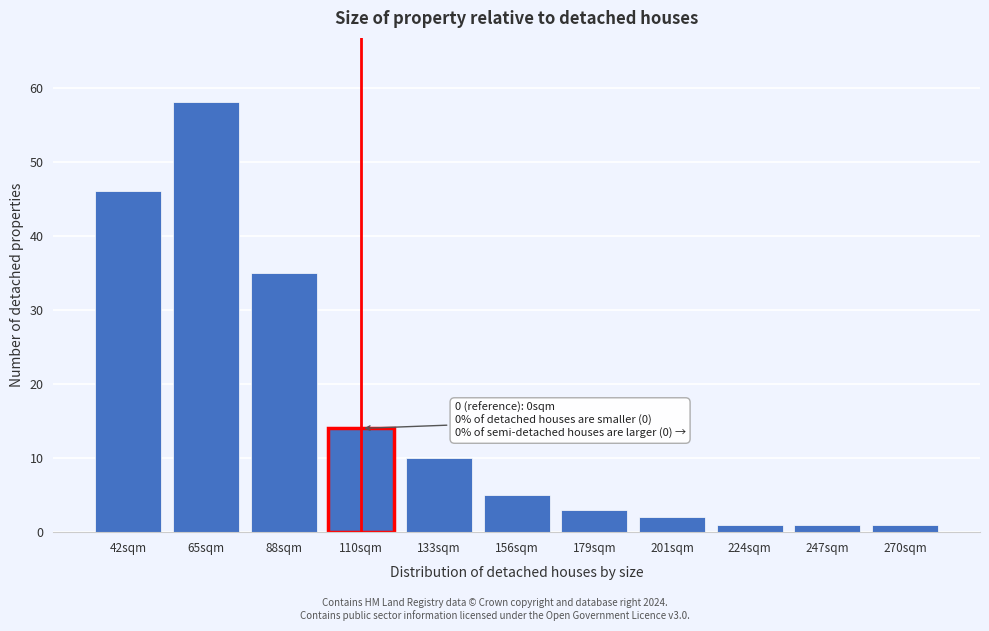

Reading left to right, transcribe all the data shown in this chart.

42sqm=46	65sqm=58	88sqm=35	110sqm=14	133sqm=10	156sqm=5	179sqm=3	201sqm=2	224sqm=1	247sqm=1	270sqm=1